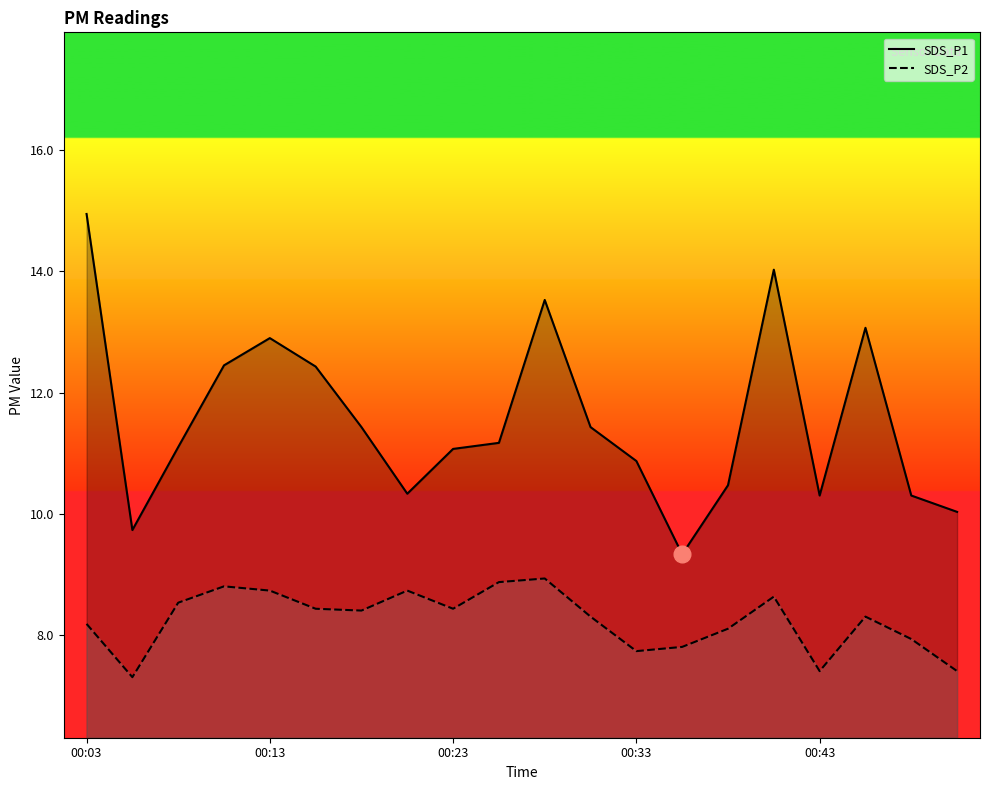

Where is the first local maximum for SDS_P2?

00:11